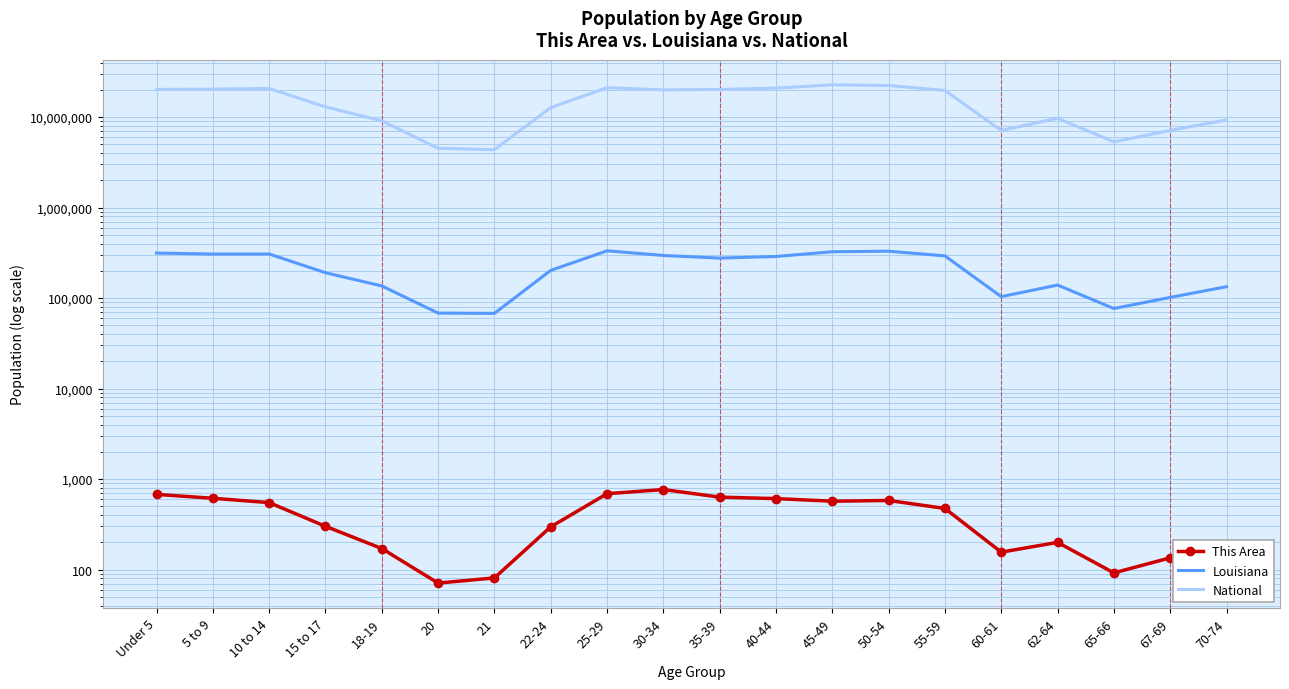

At which label is This Area closest to 419?

55-59